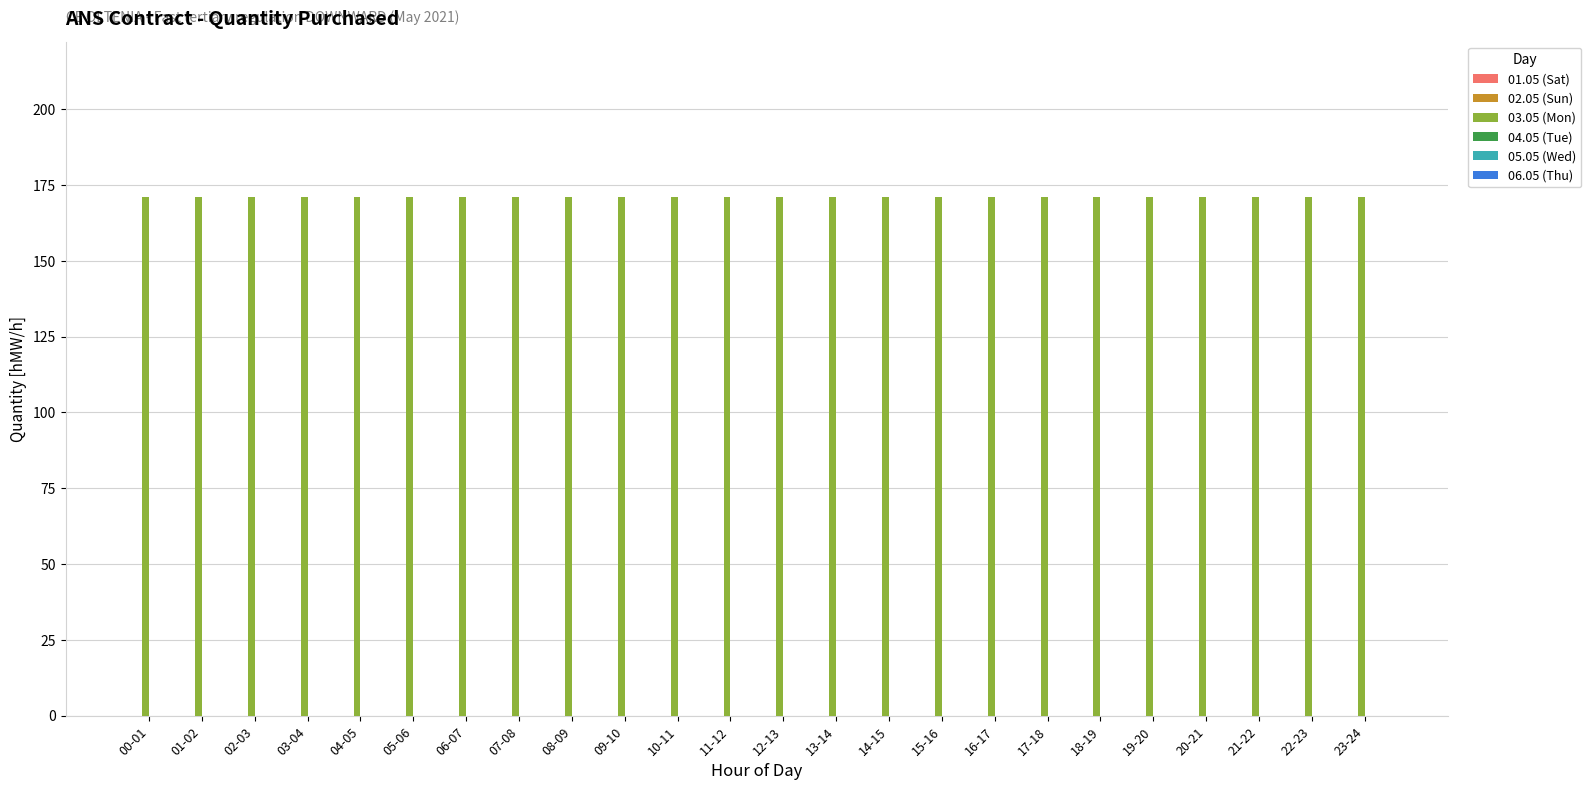

Reading left to right, extract all data points from this chart.

01.05 (Sat): 0	0	0	0	0	0	0	0	0	0	0	0	0	0	0	0	0	0	0	0	0	0	0	0
02.05 (Sun): 0	0	0	0	0	0	0	0	0	0	0	0	0	0	0	0	0	0	0	0	0	0	0	0
03.05 (Mon): 171	171	171	171	171	171	171	171	171	171	171	171	171	171	171	171	171	171	171	171	171	171	171	171
04.05 (Tue): 0	0	0	0	0	0	0	0	0	0	0	0	0	0	0	0	0	0	0	0	0	0	0	0
05.05 (Wed): 0	0	0	0	0	0	0	0	0	0	0	0	0	0	0	0	0	0	0	0	0	0	0	0
06.05 (Thu): 0	0	0	0	0	0	0	0	0	0	0	0	0	0	0	0	0	0	0	0	0	0	0	0